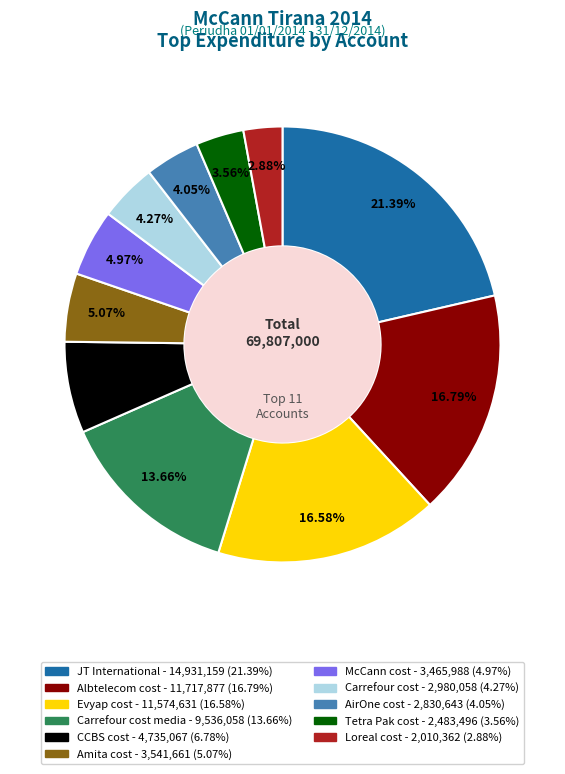

Is there any slice that represents more than half of the pie?

No